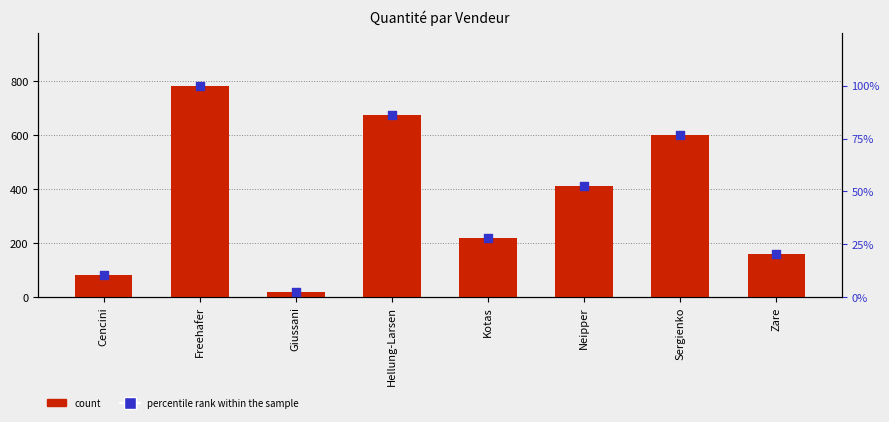

What is the total value across all series at Sergienko?

674.5